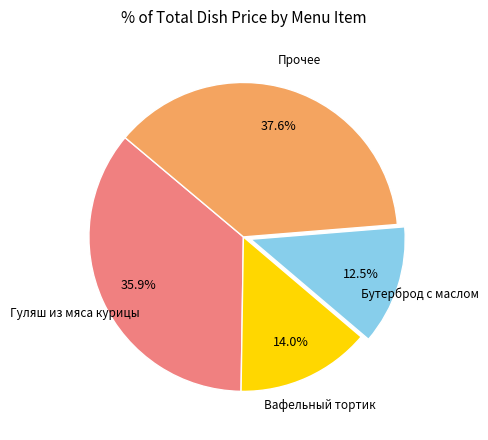

Is there any slice that represents more than half of the pie?

No